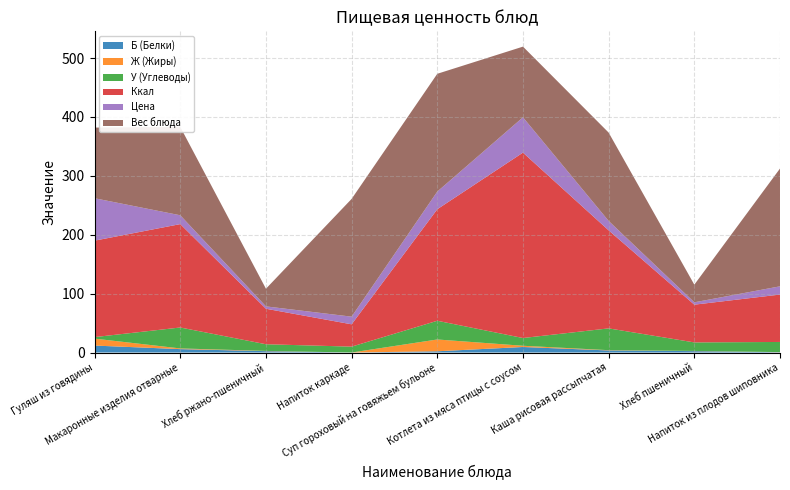

Reading left to right, transcribe all the data shown in this chart.

Б (Белки): Гуляш из говядины=11.8	Макаронные изделия отварные=5.8	Хлеб ржано-пшеничный=2.3	Напиток каркаде=0.0	Суп гороховый на говяжьем бульоне=2.1	Котлета из мяса птицы с соусом=9.4	Каша рисовая рассыпчатая=3.5	Хлеб пшеничный=2.4	Напиток из плодов шиповника=0.5
Ж (Жиры): Гуляш из говядины=11.8	Макаронные изделия отварные=1.2	Хлеб ржано-пшеничный=0.4	Напиток каркаде=0.0	Суп гороховый на говяжьем бульоне=20.0	Котлета из мяса птицы с соусом=2.1	Каша рисовая рассыпчатая=0.5	Хлеб пшеничный=0.3	Напиток из плодов шиповника=0.2
У (Углеводы): Гуляш из говядины=2.6	Макаронные изделия отварные=35.5	Хлеб ржано-пшеничный=11.3	Напиток каркаде=10.0	Суп гороховый на говяжьем бульоне=31.8	Котлета из мяса птицы с соусом=13.2	Каша рисовая рассыпчатая=37.0	Хлеб пшеничный=14.5	Напиток из плодов шиповника=17.2
Ккал: Гуляш из говядины=163.8	Макаронные изделия отварные=175.6	Хлеб ржано-пшеничный=60.3	Напиток каркаде=37.9	Суп гороховый на говяжьем бульоне=189.4	Котлета из мяса птицы с соусом=314.8	Каша рисовая рассыпчатая=166.5	Хлеб пшеничный=64.1	Напиток из плодов шиповника=80.5
Цена: Гуляш из говядины=72.0	Макаронные изделия отварные=15.0	Хлеб ржано-пшеничный=4.0	Напиток каркаде=13.0	Суп гороховый на говяжьем бульоне=30.0	Котлета из мяса птицы с соусом=60.0	Каша рисовая рассыпчатая=16.0	Хлеб пшеничный=4.0	Напиток из плодов шиповника=14.0
Вес блюда: Гуляш из говядины=120.0	Макаронные изделия отварные=150.0	Хлеб ржано-пшеничный=30.0	Напиток каркаде=200.0	Суп гороховый на говяжьем бульоне=200.0	Котлета из мяса птицы с соусом=120.0	Каша рисовая рассыпчатая=150.0	Хлеб пшеничный=30.0	Напиток из плодов шиповника=200.0